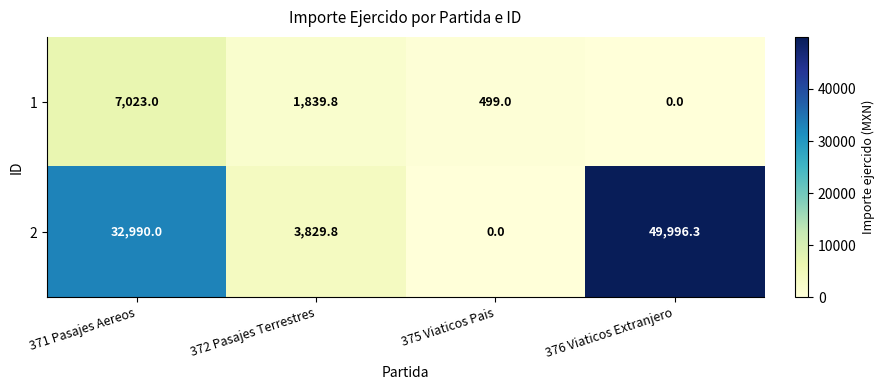

Which series changed the most between 372 Pasajes Terrestres and 376 Viaticos Extranjero?

2